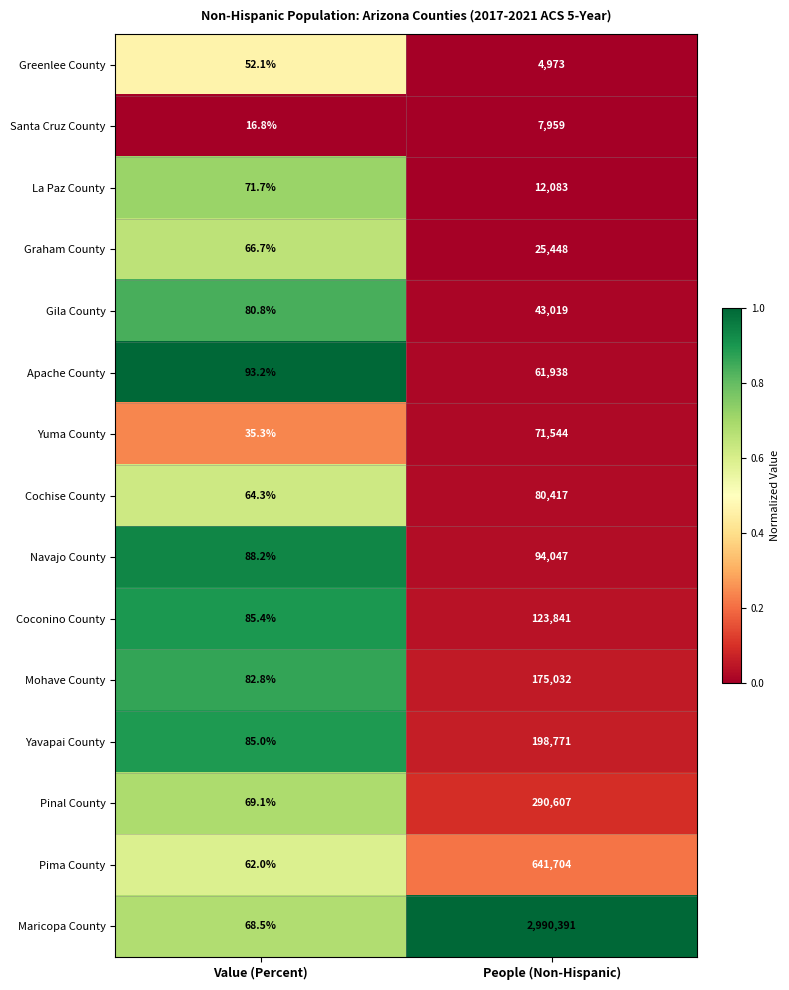

What is the difference between the highest and lowest values at Value (Percent)?

76.4